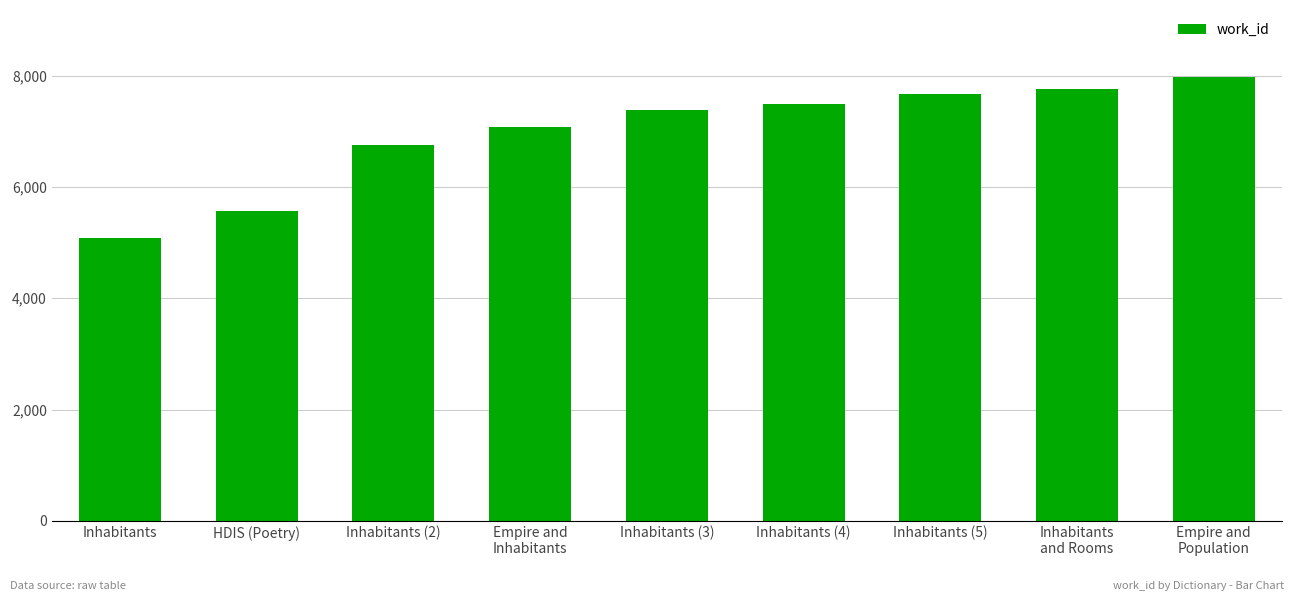

List the labels in order of value, largest first.

Empire and
Population, Inhabitants
and Rooms, Inhabitants (5), Inhabitants (4), Inhabitants (3), Empire and
Inhabitants, Inhabitants (2), HDIS (Poetry), Inhabitants